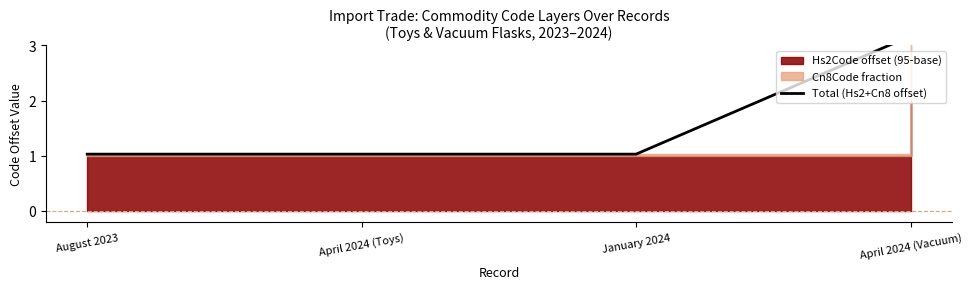

Which has a higher value, April 2024 (Toys) or August 2023?

April 2024 (Toys)